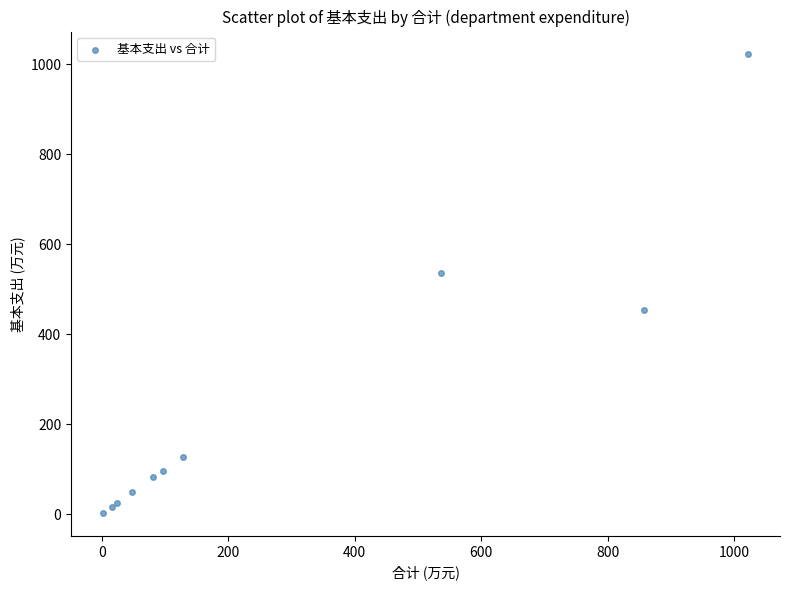

What Y value in the scatter plot is closest to 512?

537.0